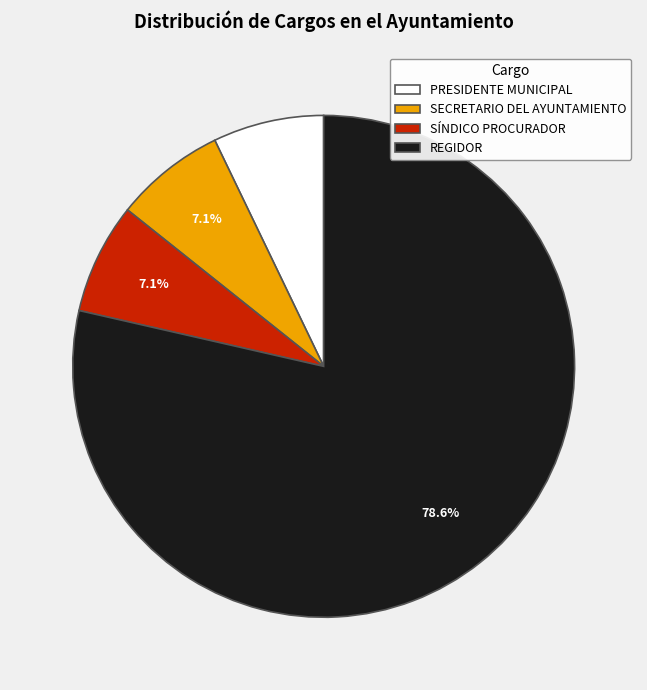

Do SÍNDICO PROCURADOR and REGIDOR together represent more than half of the pie?

Yes